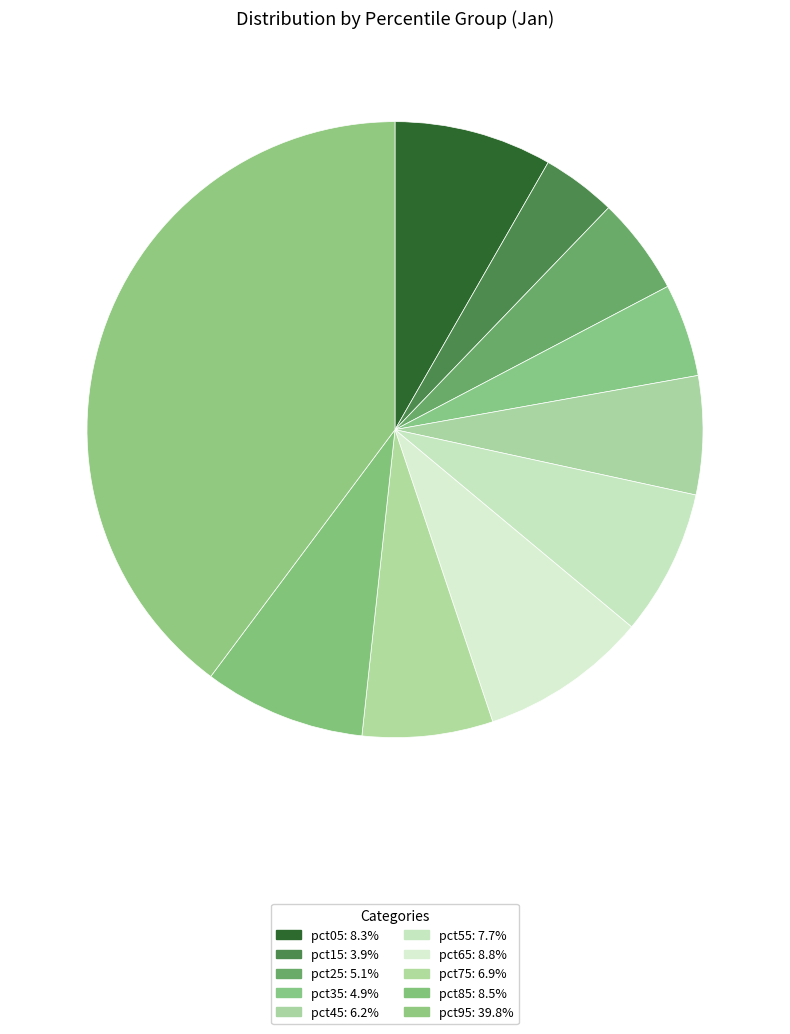

How many slices are in this pie chart?

10